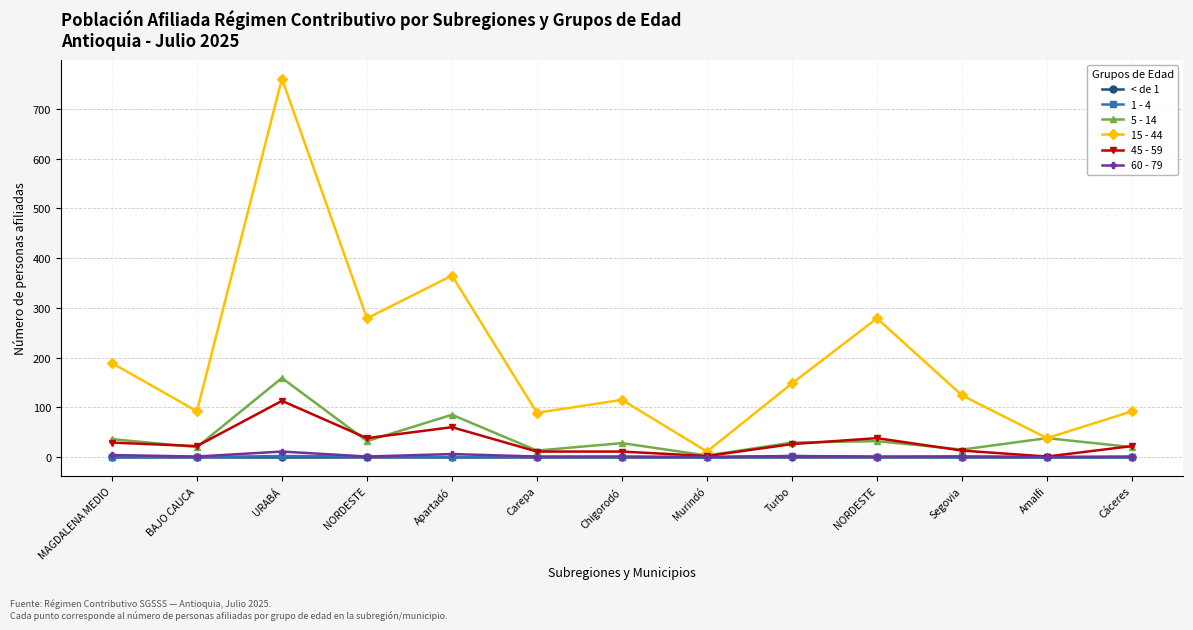

What is the sum of all 45 - 59 values?

386